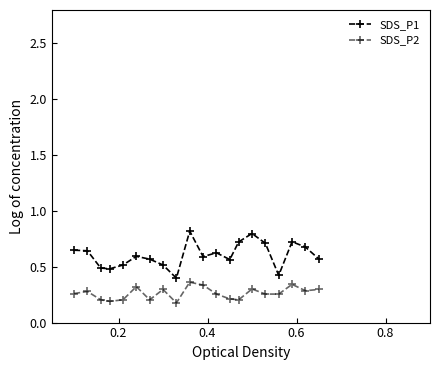

How many SDS_P1 values are between 0 and 1?

20